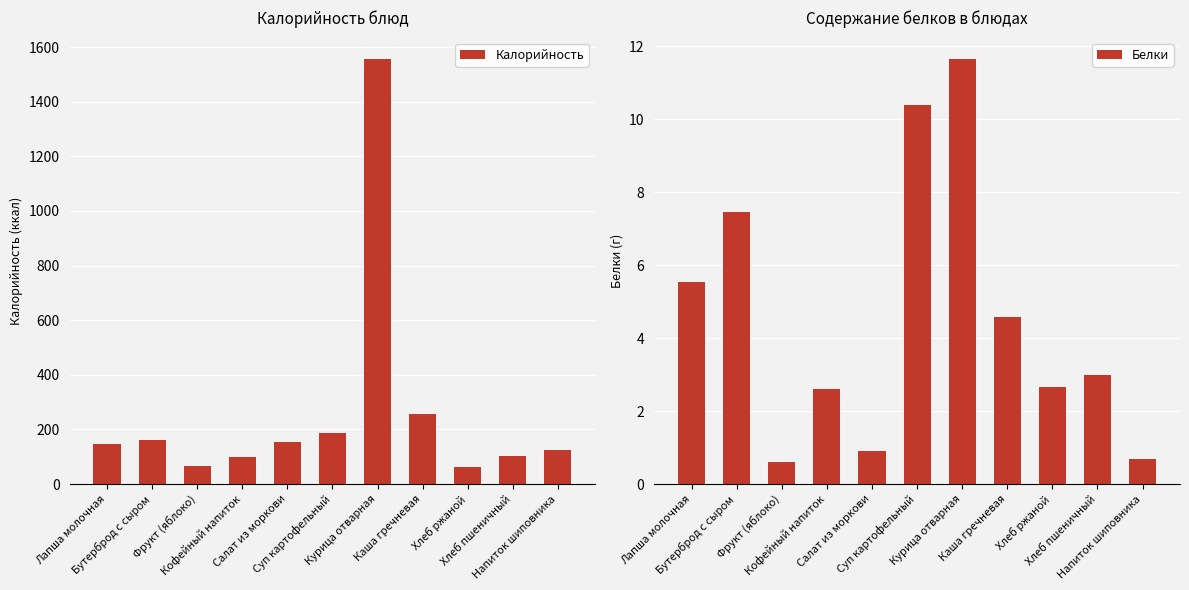

At which category is the sum across all series the highest?

Курица отварная